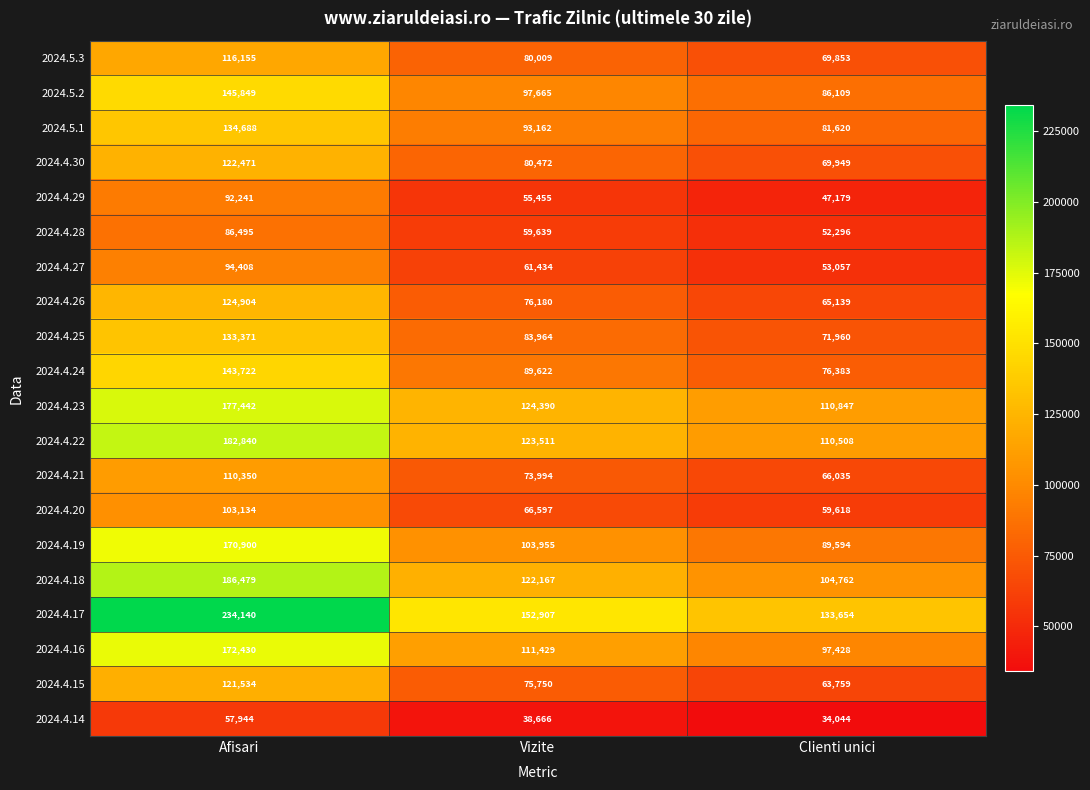

What is the average value of the 2024.5.2 series?

109874